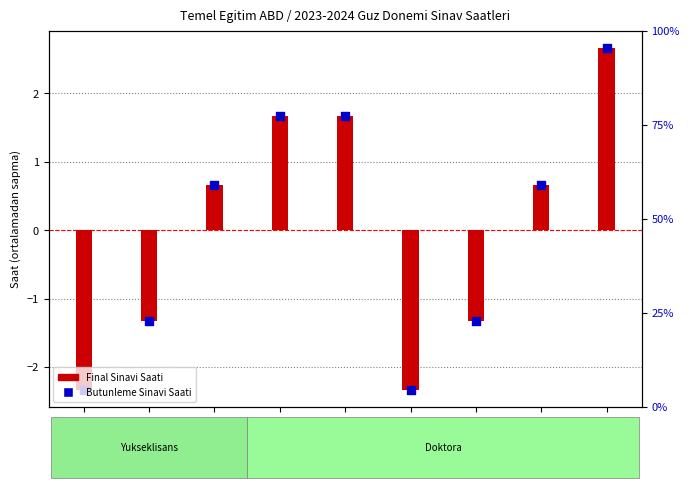

Which series reaches the maximum Y coordinate?

Final Sinavi Saati